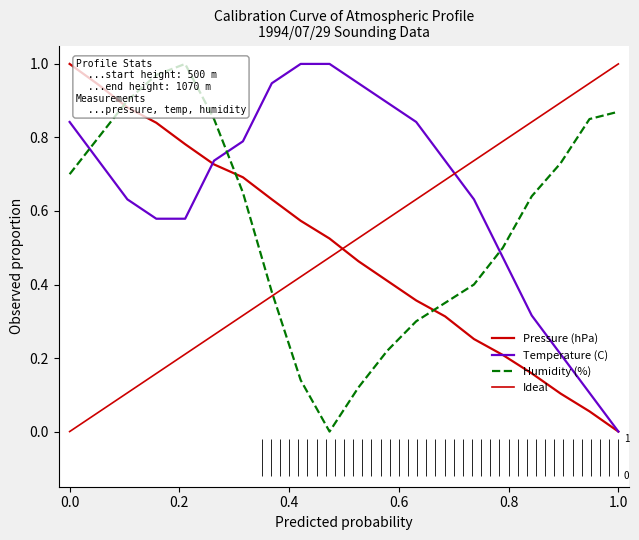

After their last crossing, which series has the higher values: Pressure (hPa) or Temperature (C)?

Temperature (C)